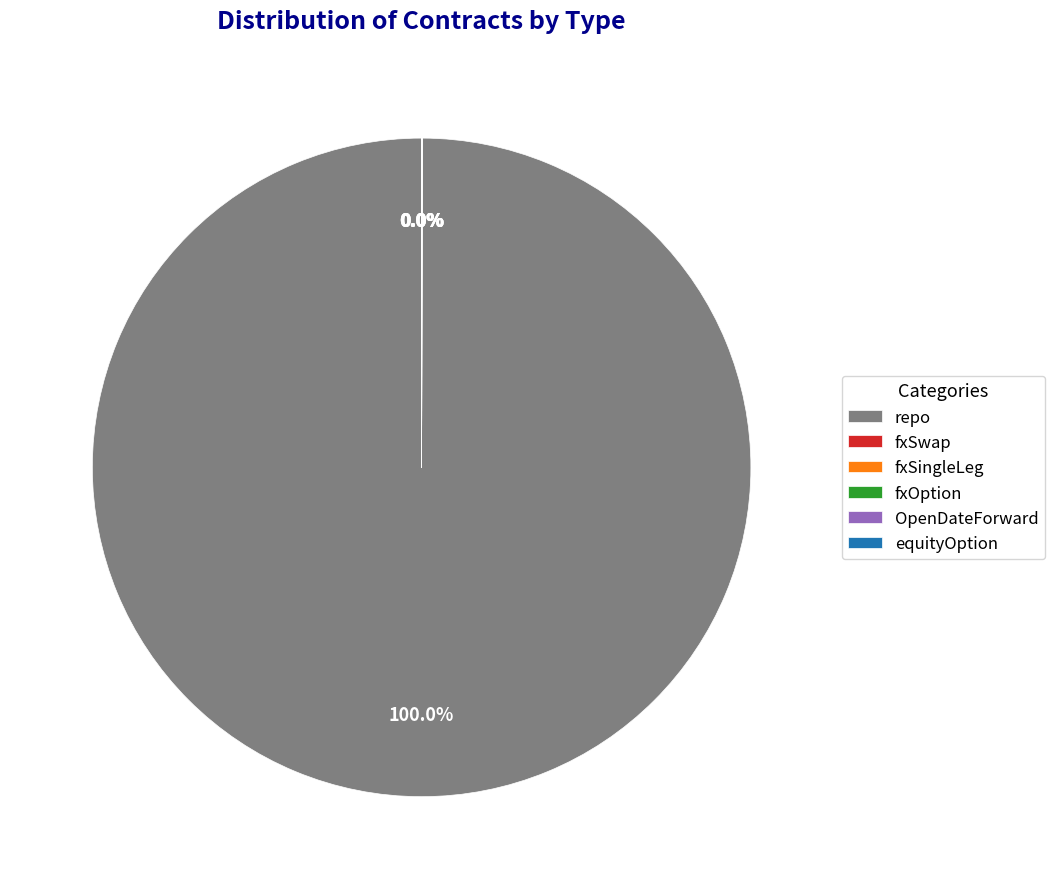

Is there a majority slice in this chart?

Yes